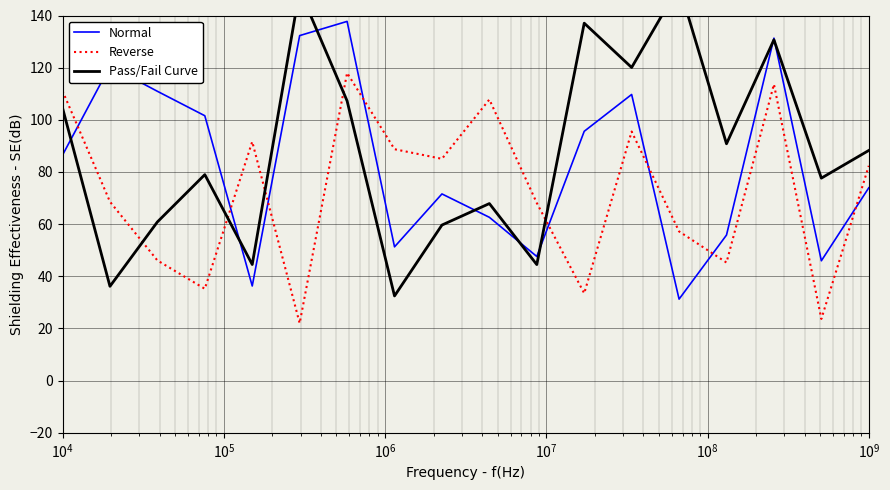

True or false: Pass/Fail Curve has more than 0 interior local peaks.

True